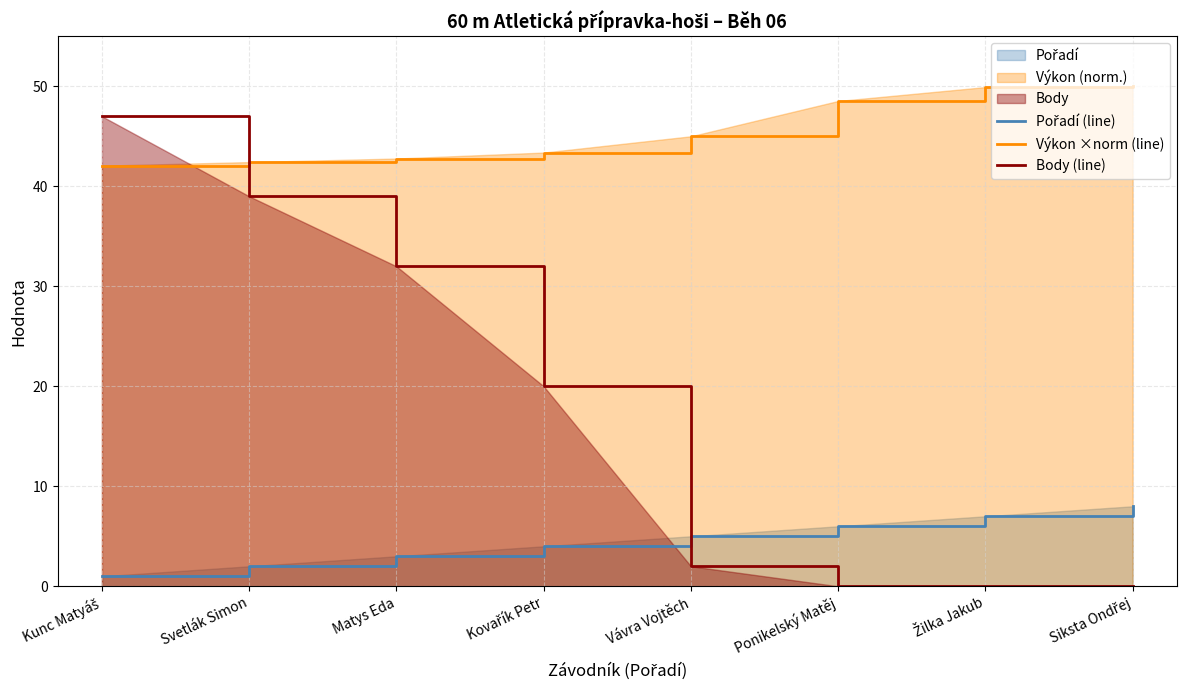

What is the approximate value of Body at Kunc Matyáš?

47.0